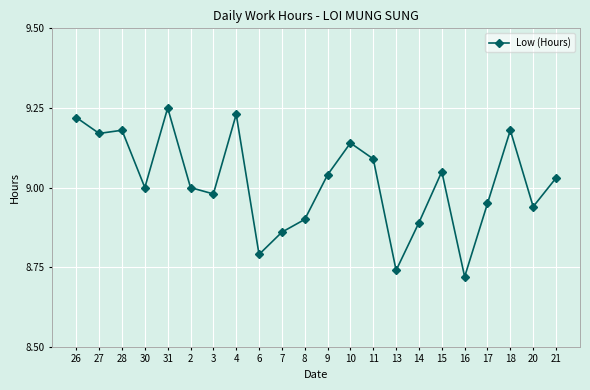

Is this an area chart (filled region under the line)?

No